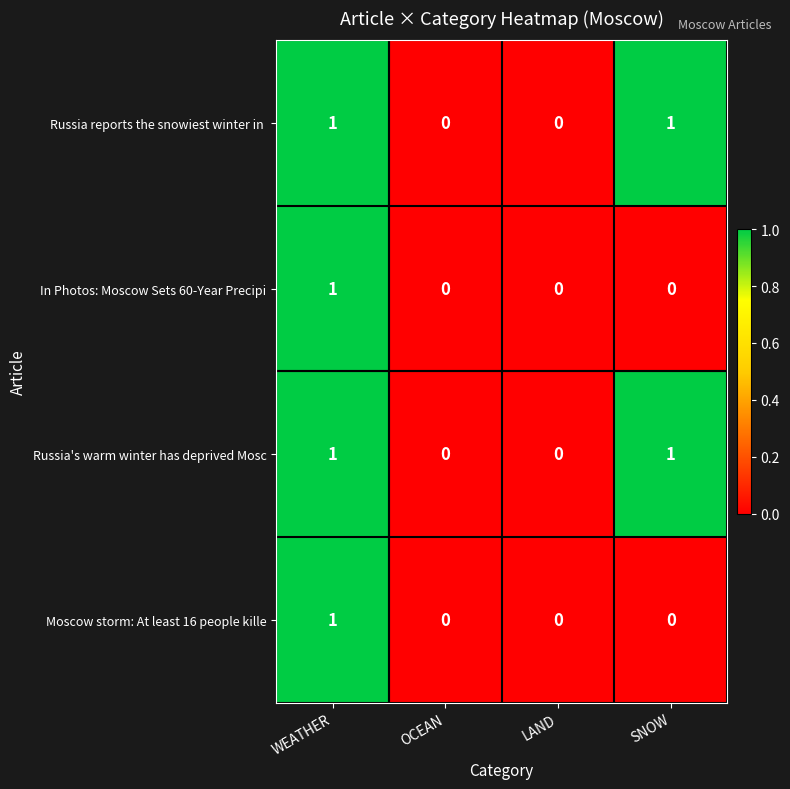

How many categories are shown in the chart?

4